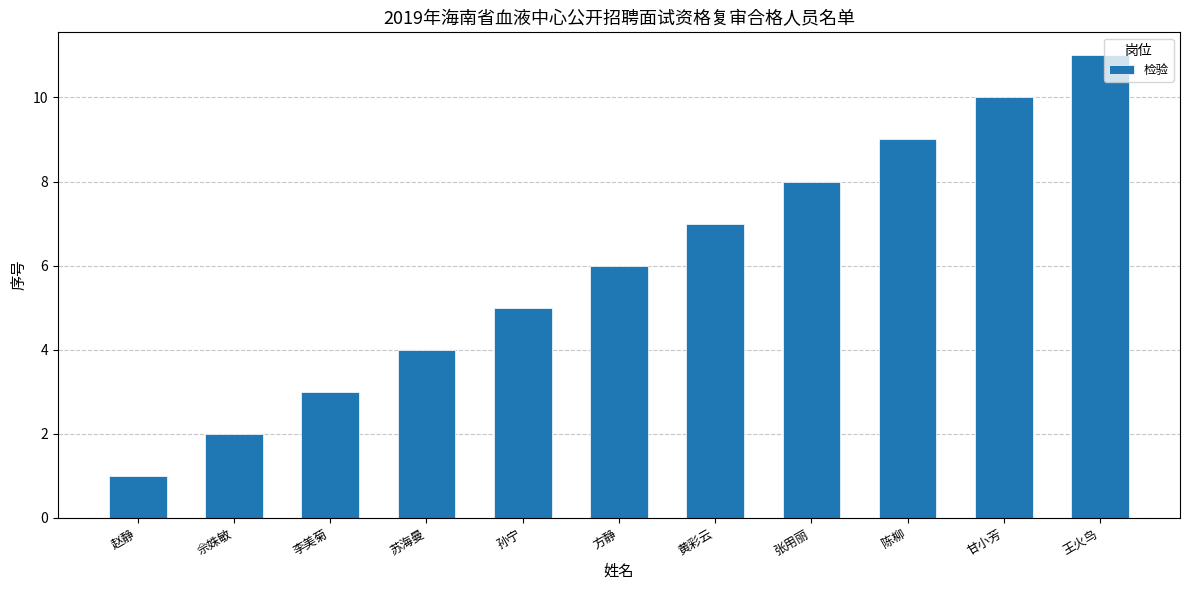

Between 佘姝敏 and 黄彩云, which is larger?

黄彩云